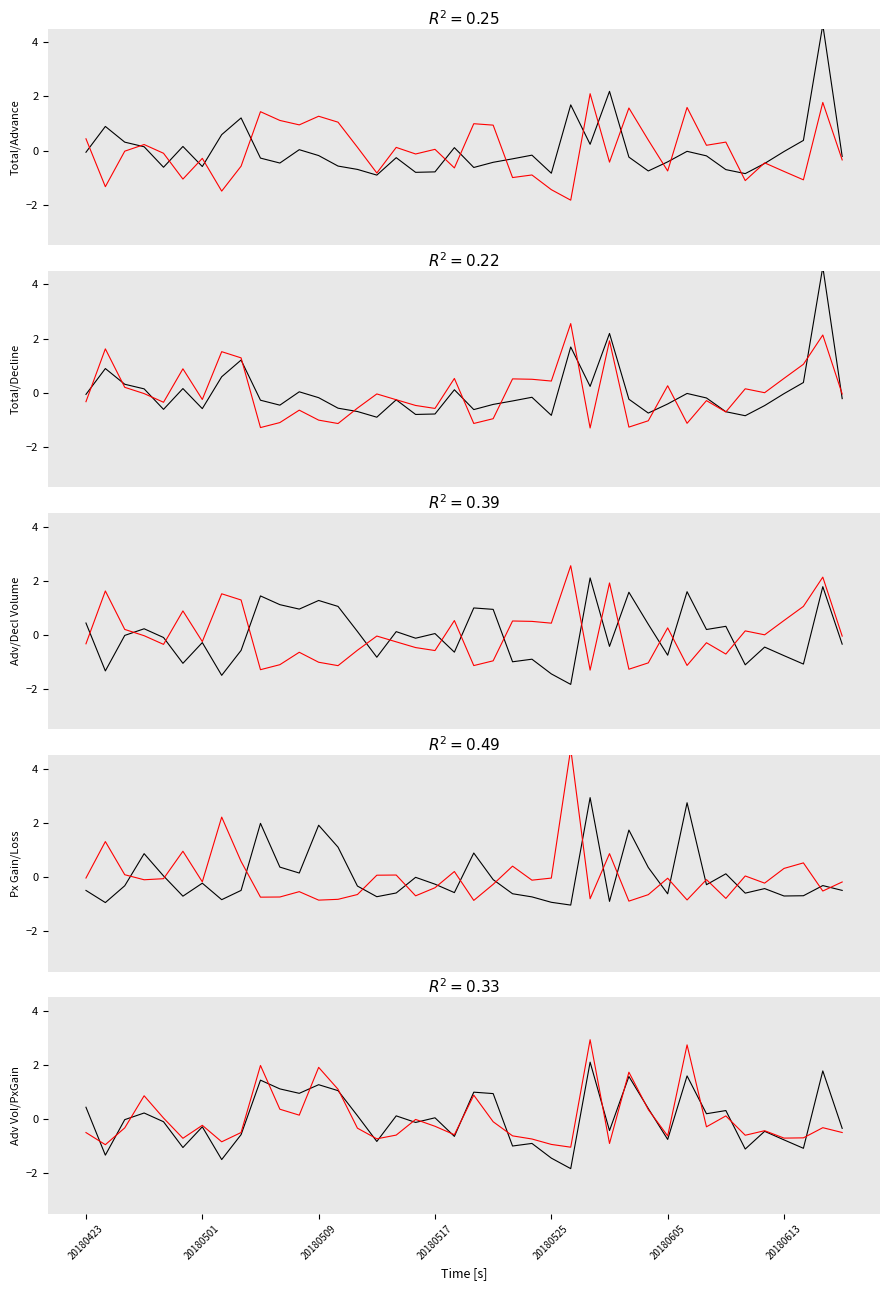

Does the chart display data point markers on the line(s)?

No